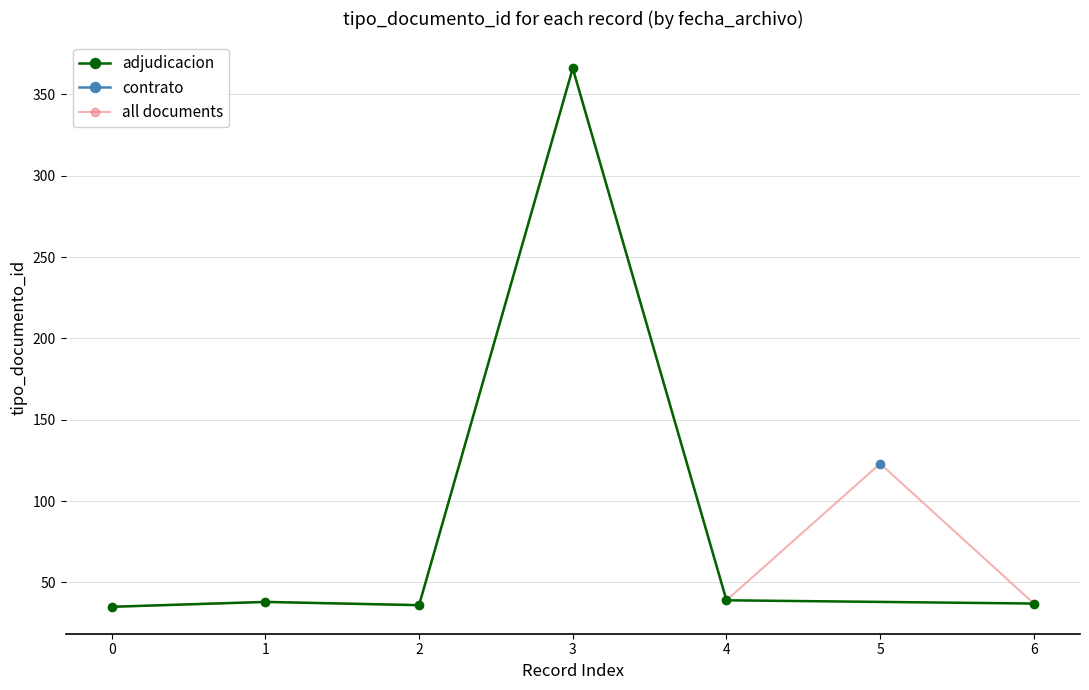

How many points are higher than both their immediate neighbors (excluding endpoints)?

3